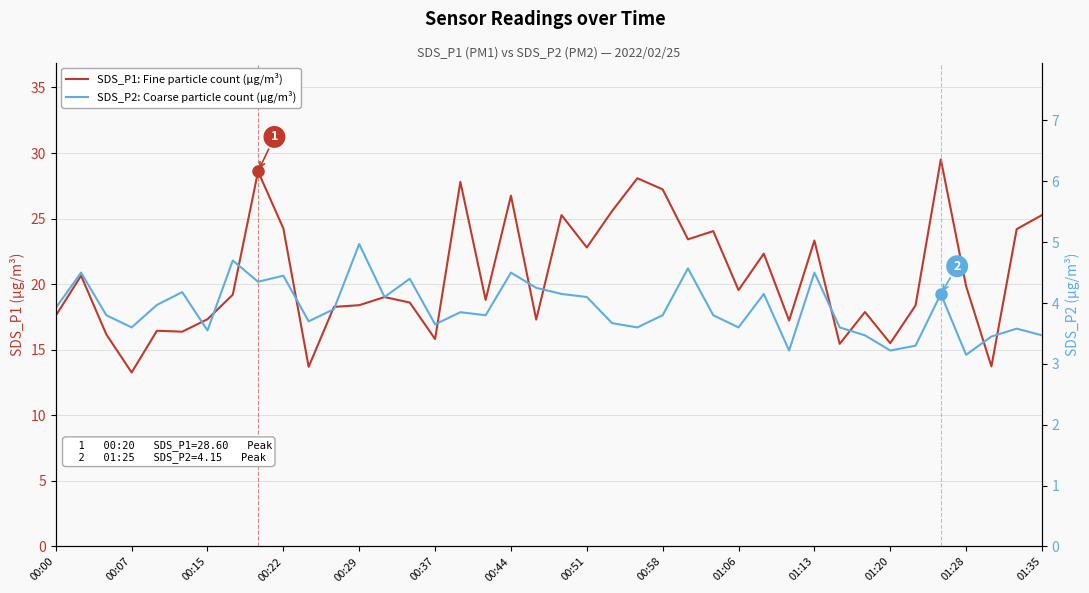

Does the chart display data point markers on the line(s)?

No